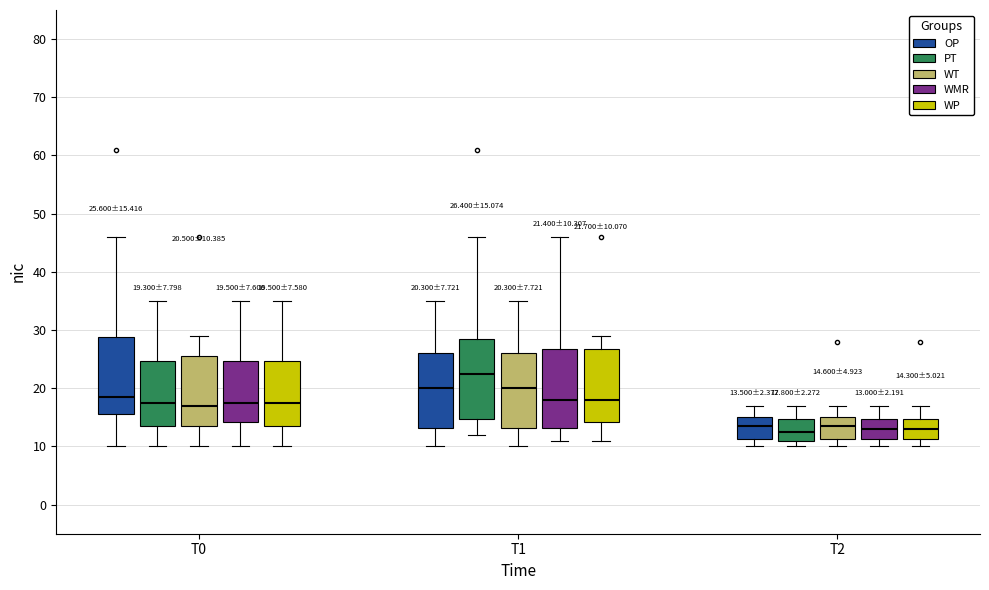

Which box's median line is the highest?

T1 (PT)